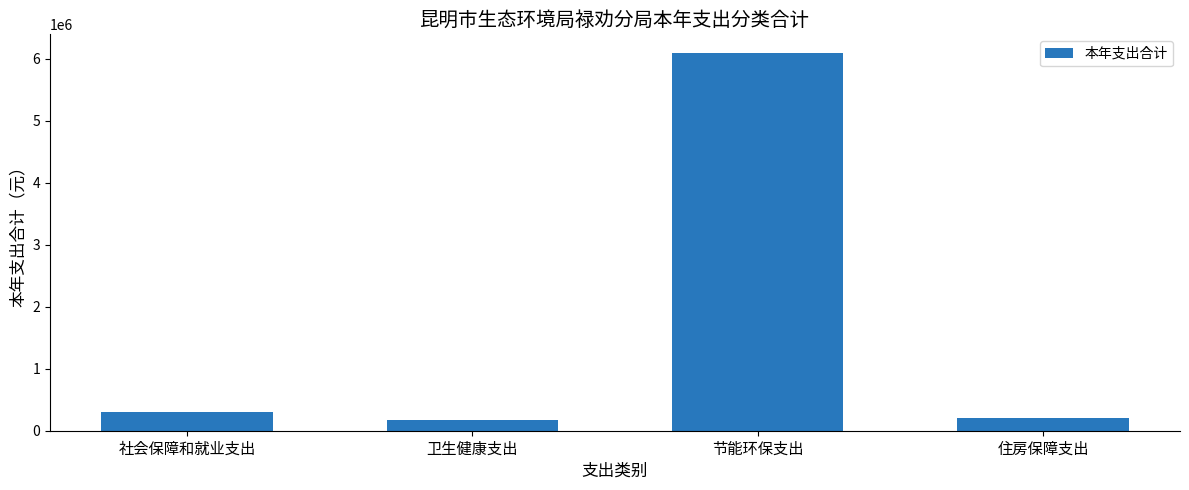

The chart shows a value of 165938.0 at 卫生健康支出. True or false?

True